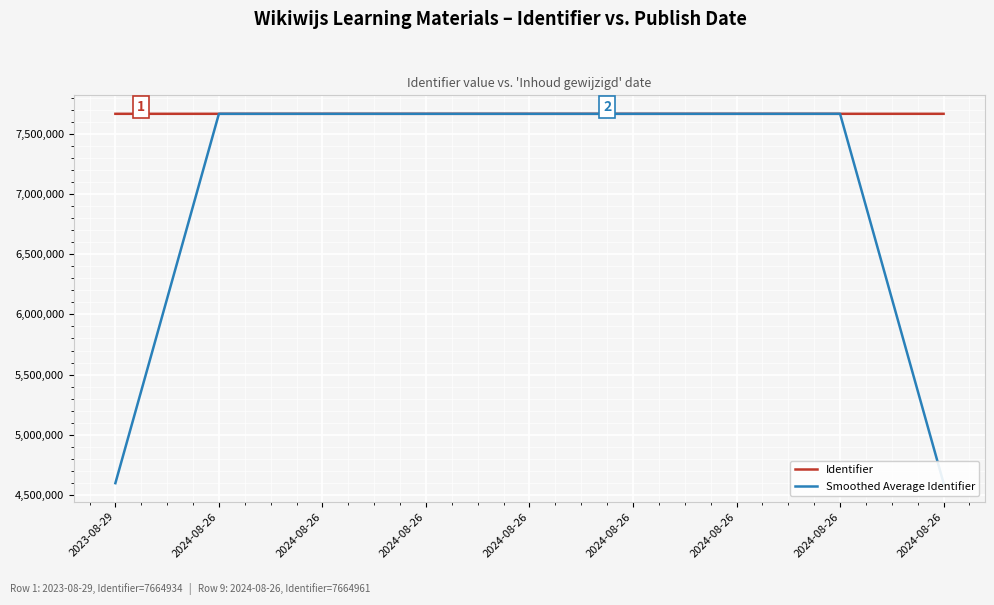

Which series has the largest total across all categories?

Identifier